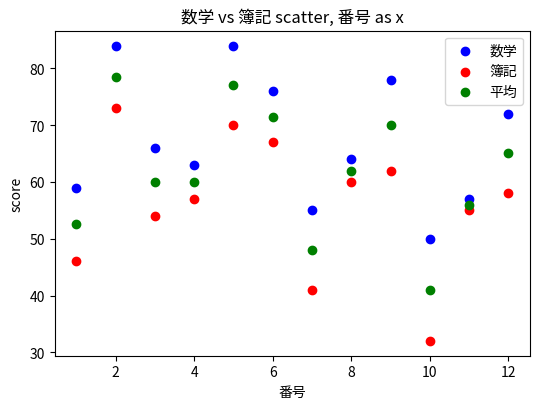

Which series reaches the minimum Y coordinate?

簿記